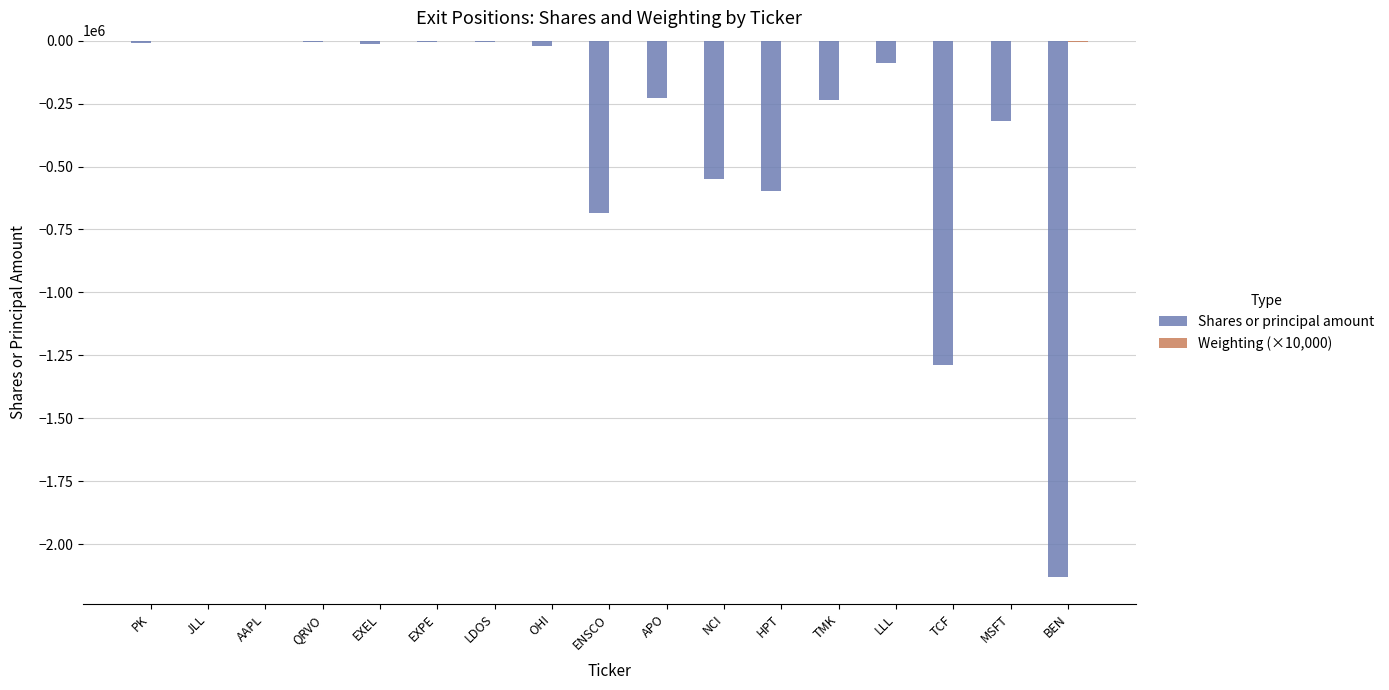

What is the sum of all Shares or principal amount values?

-6190752.0